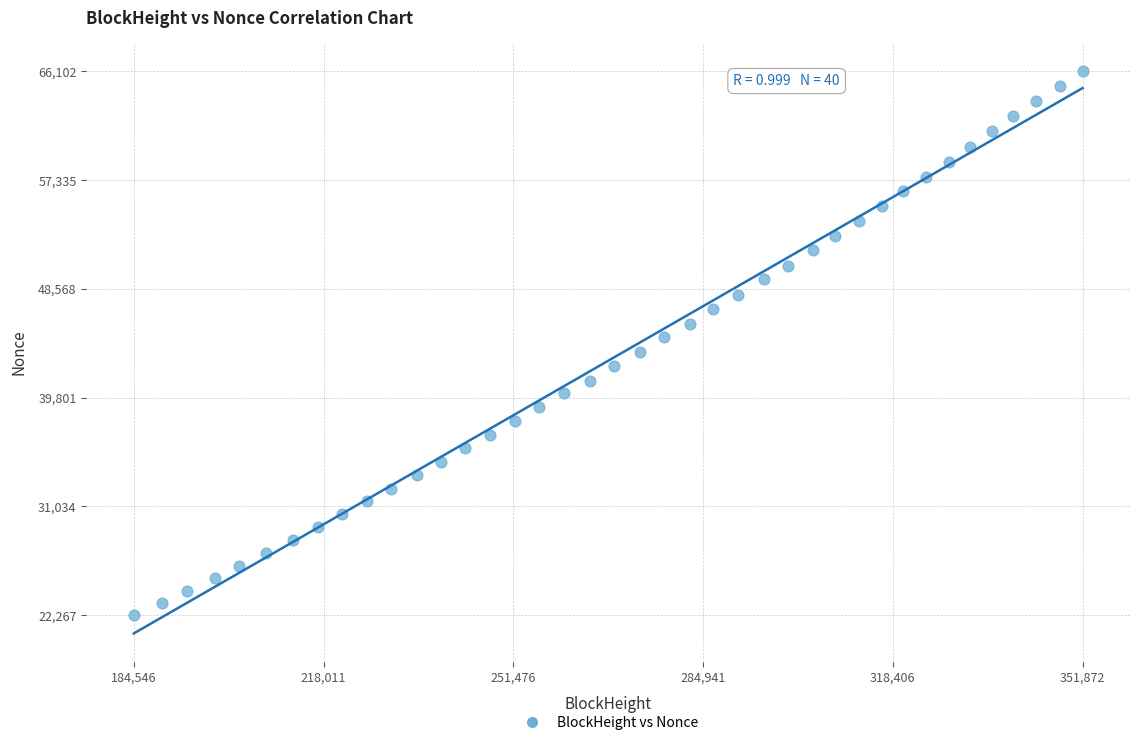

What is the range of X values (max minus min)?

167326